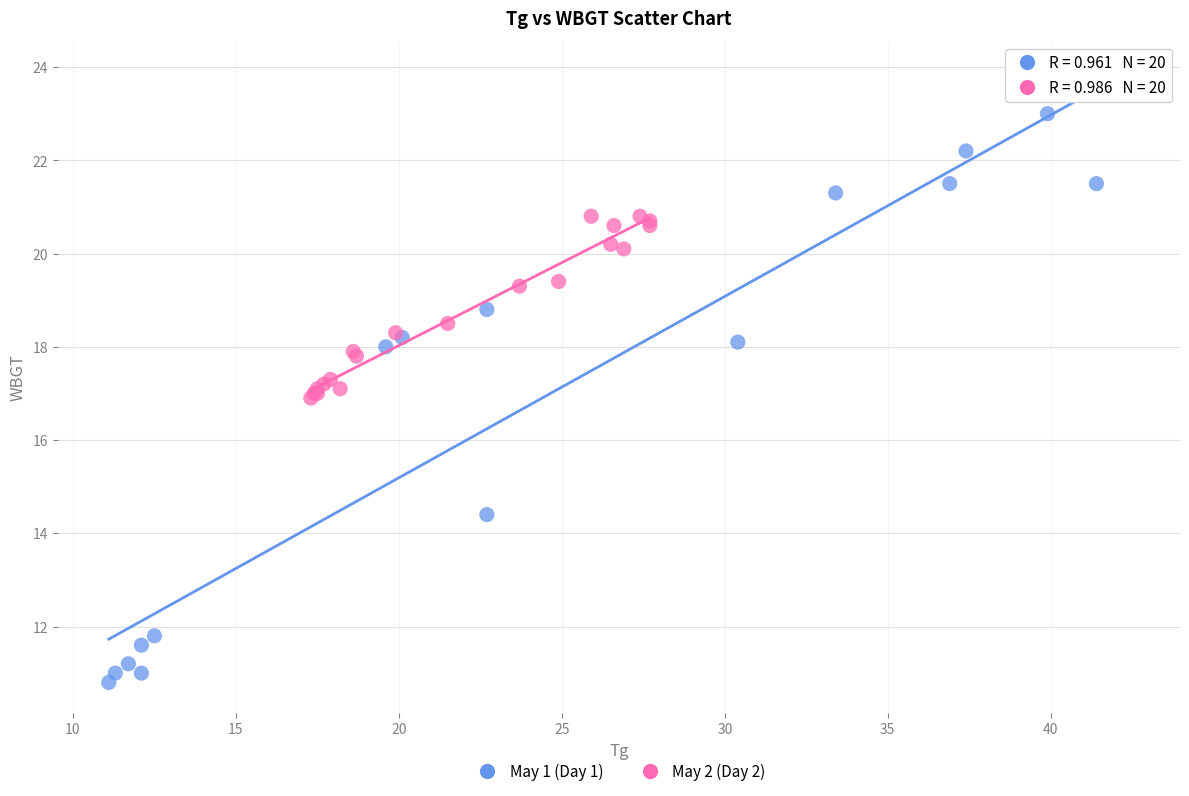

Which series contains the lowest Y value?

May 1 (Day 1)